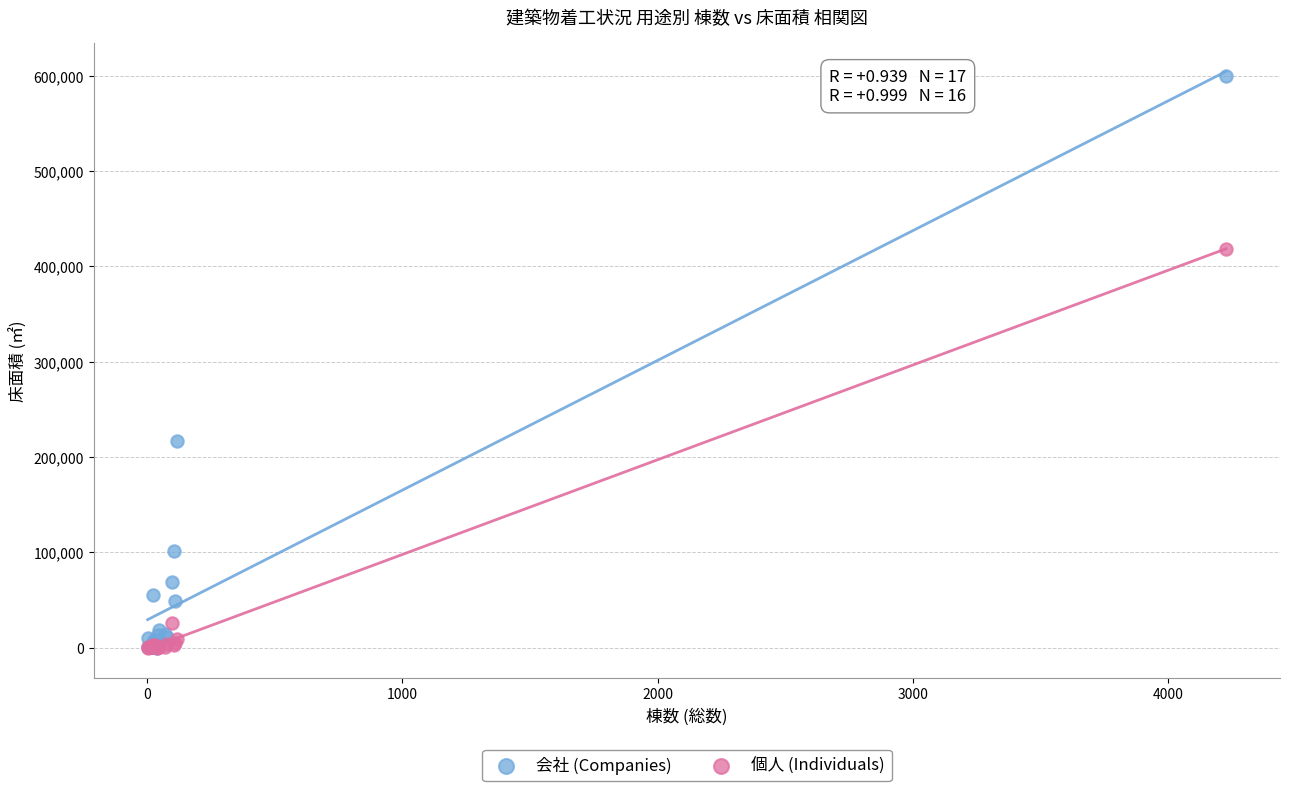

In the 個人 (Individuals) series, what Y value is closest to 209235?

25525